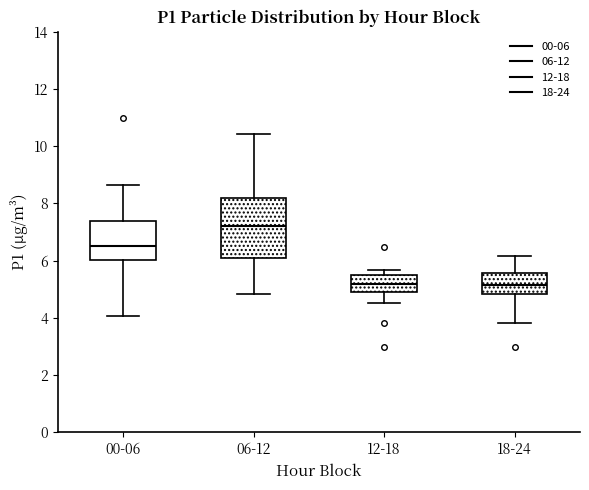

Reading left to right, read every box against the y-axis: the position of its median line, the range the box covers, and the ends of its whiskers. The values are not printed on the chart, so give them approximately, as read against the axis.

00-06: median 6.6, box 6.0 to 7.4, whiskers 4.0 to 8.6
06-12: median 7.2, box 6.0 to 8.2, whiskers 4.8 to 10.4
12-18: median 5.2, box 5.0 to 5.6, whiskers 4.6 to 5.6 (just above the box's upper edge)
18-24: median 5.2, box 4.8 to 5.6, whiskers 3.8 to 6.2